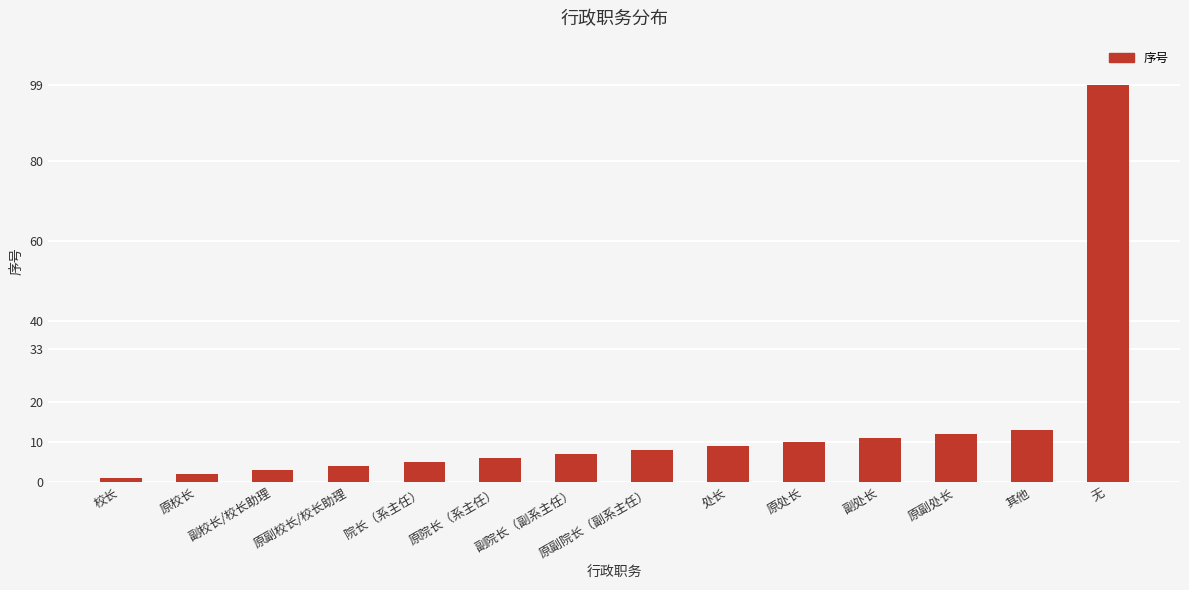

Rank the categories by value from lowest to highest.

校长, 原校长, 副校长/校长助理, 原副校长/校长助理, 院长（系主任）, 原院长（系主任）, 副院长（副系主任）, 原副院长（副系主任）, 处长, 原处长, 副处长, 原副处长, 其他, 无